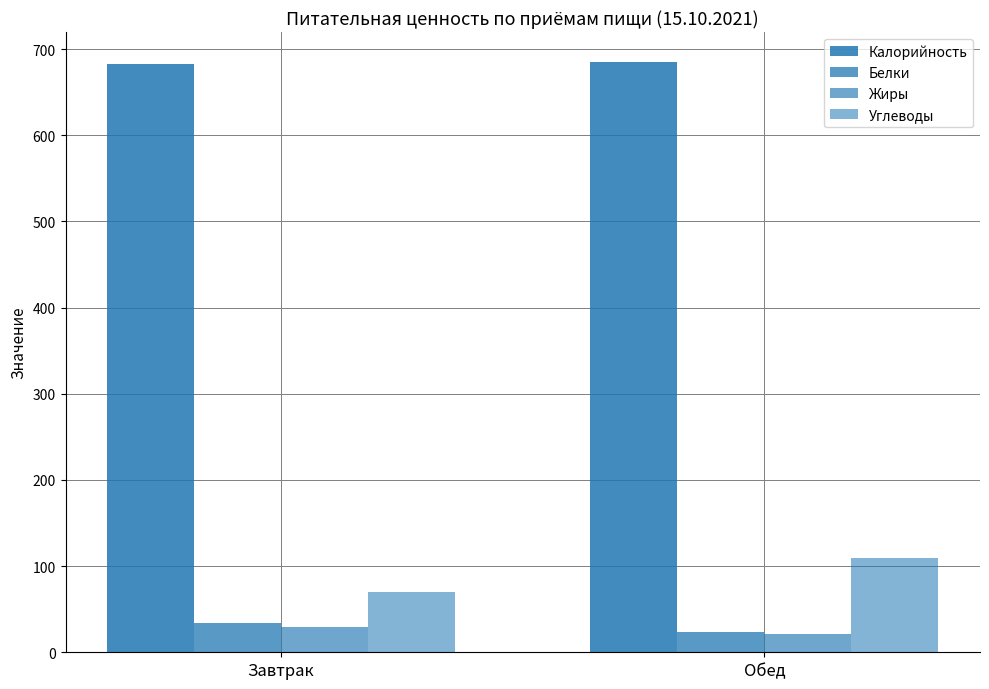

Which series changed the most between Завтрак and Обед?

Углеводы